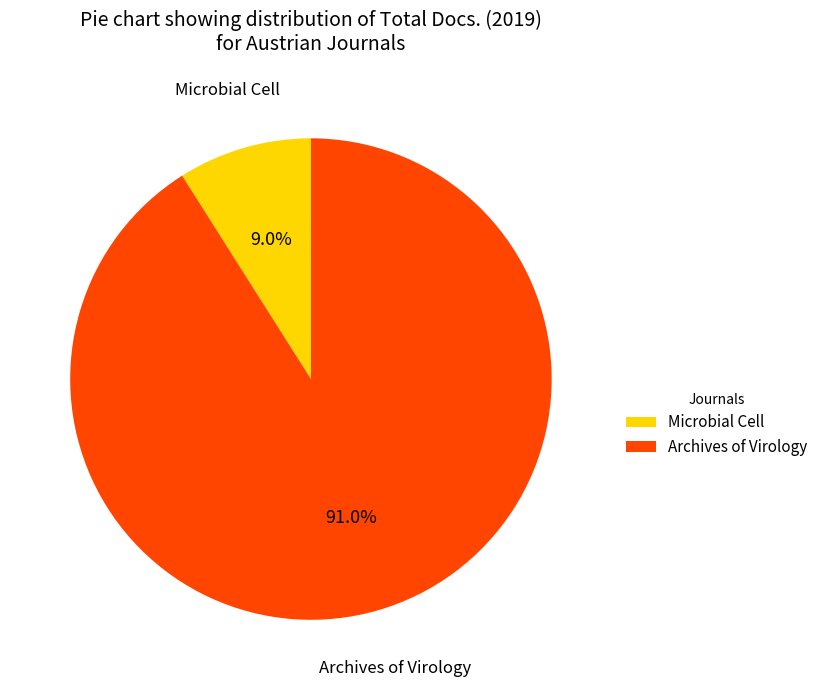

To the nearest percent, what percentage of the pie is Microbial Cell?

9%